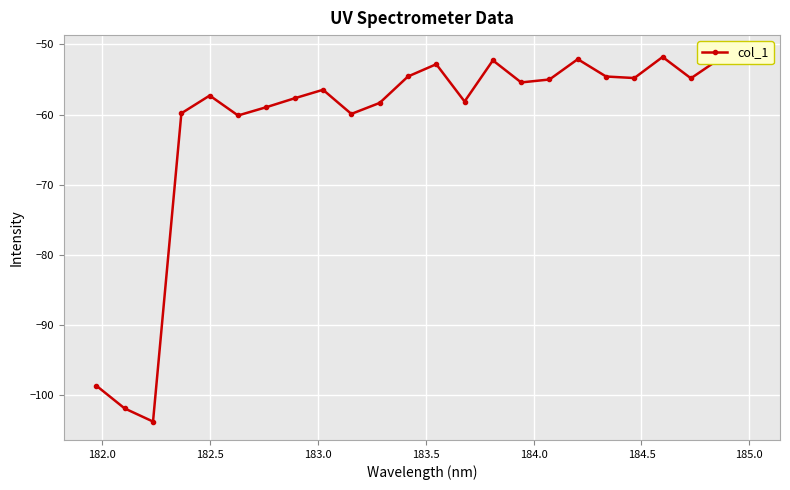

What is the difference between the second highest and minimum values?

52.1